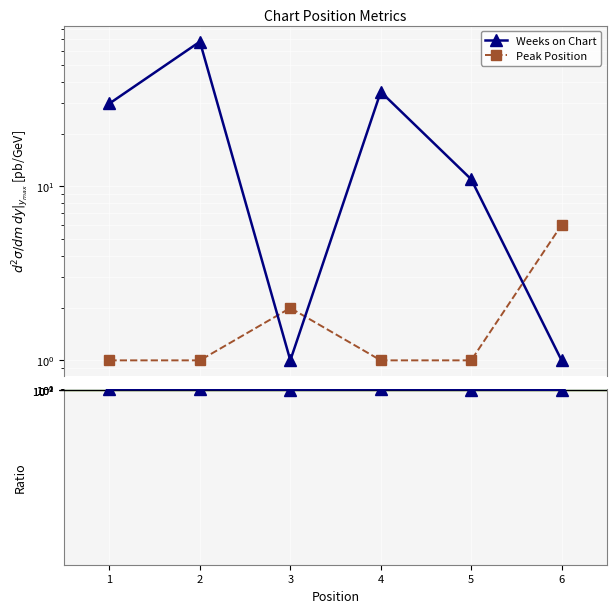

How many lines are shown in the chart?

3